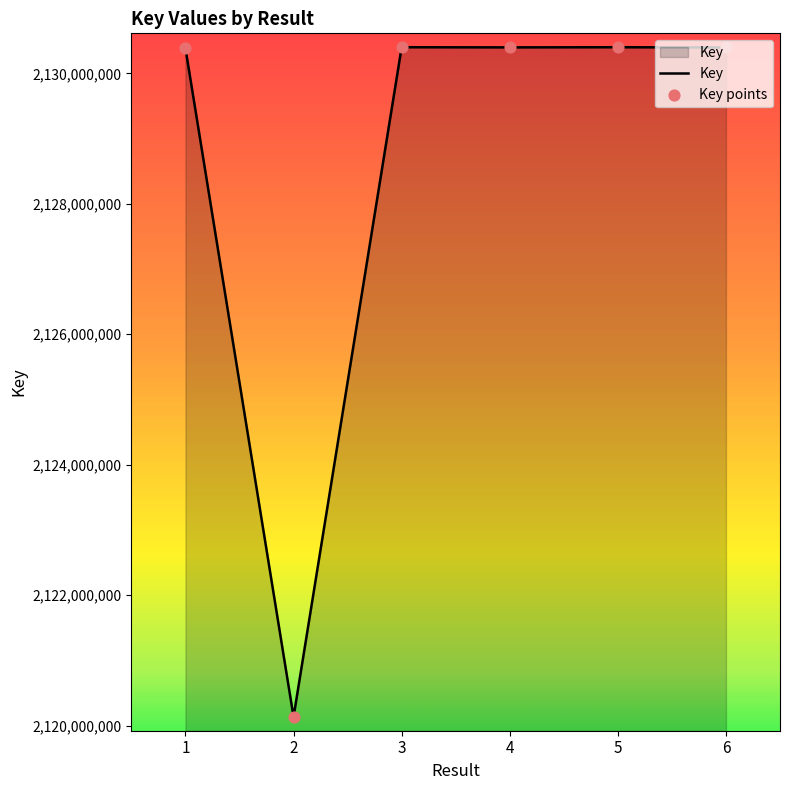

What is the change in value from 5 to 6?

-4082